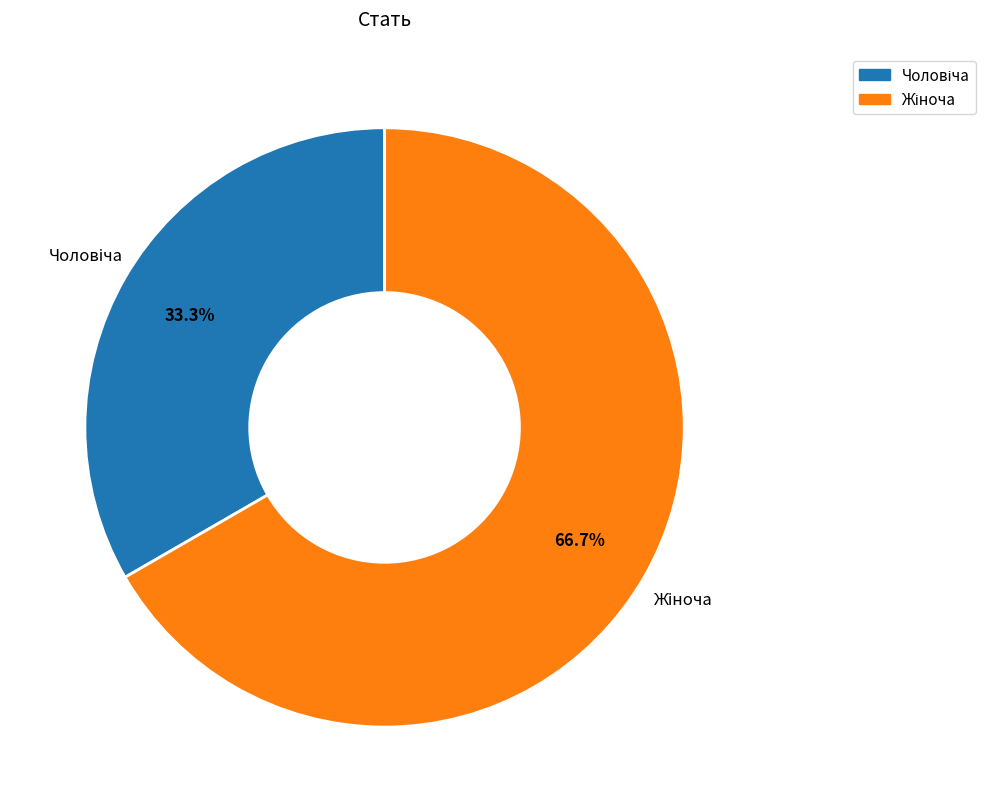

Does any single category account for the majority?

Yes